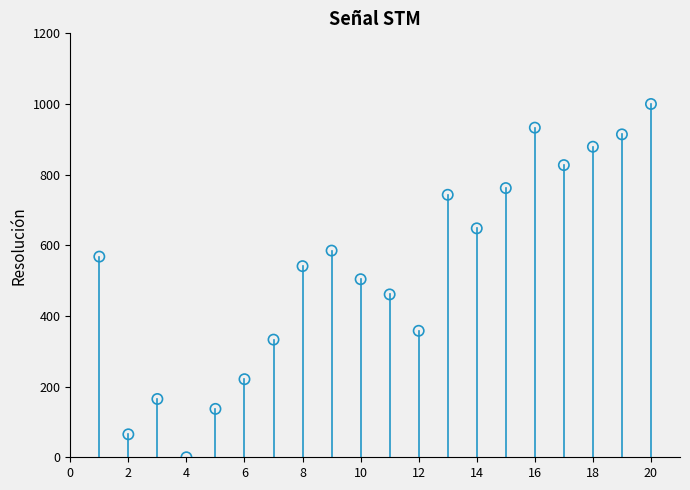

What is the range of Y values (max minus min)?

1000